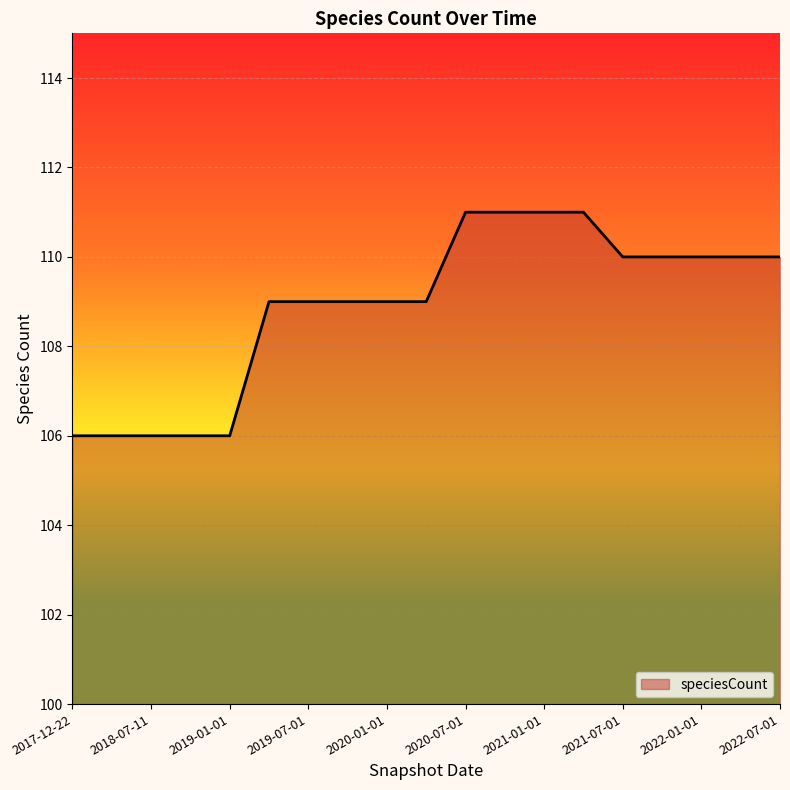

What is the smallest value displayed?

106